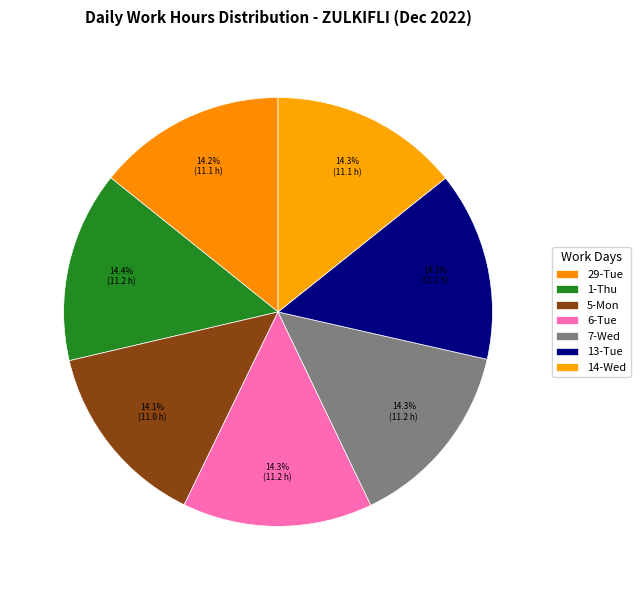

Count the number of slices in the pie.

7